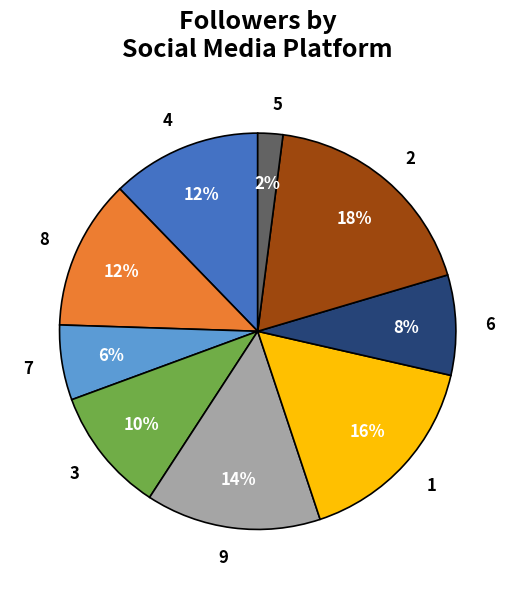

Which slice is the smallest?

5